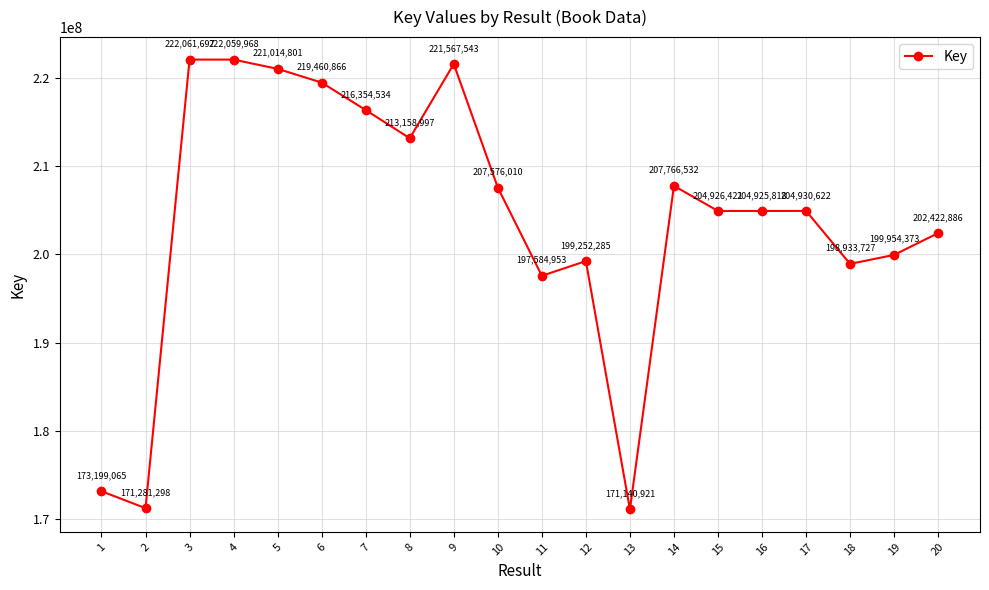

List the labels in order of value, smallest first.

13, 2, 1, 11, 18, 12, 19, 20, 16, 15, 17, 10, 14, 8, 7, 6, 5, 9, 4, 3